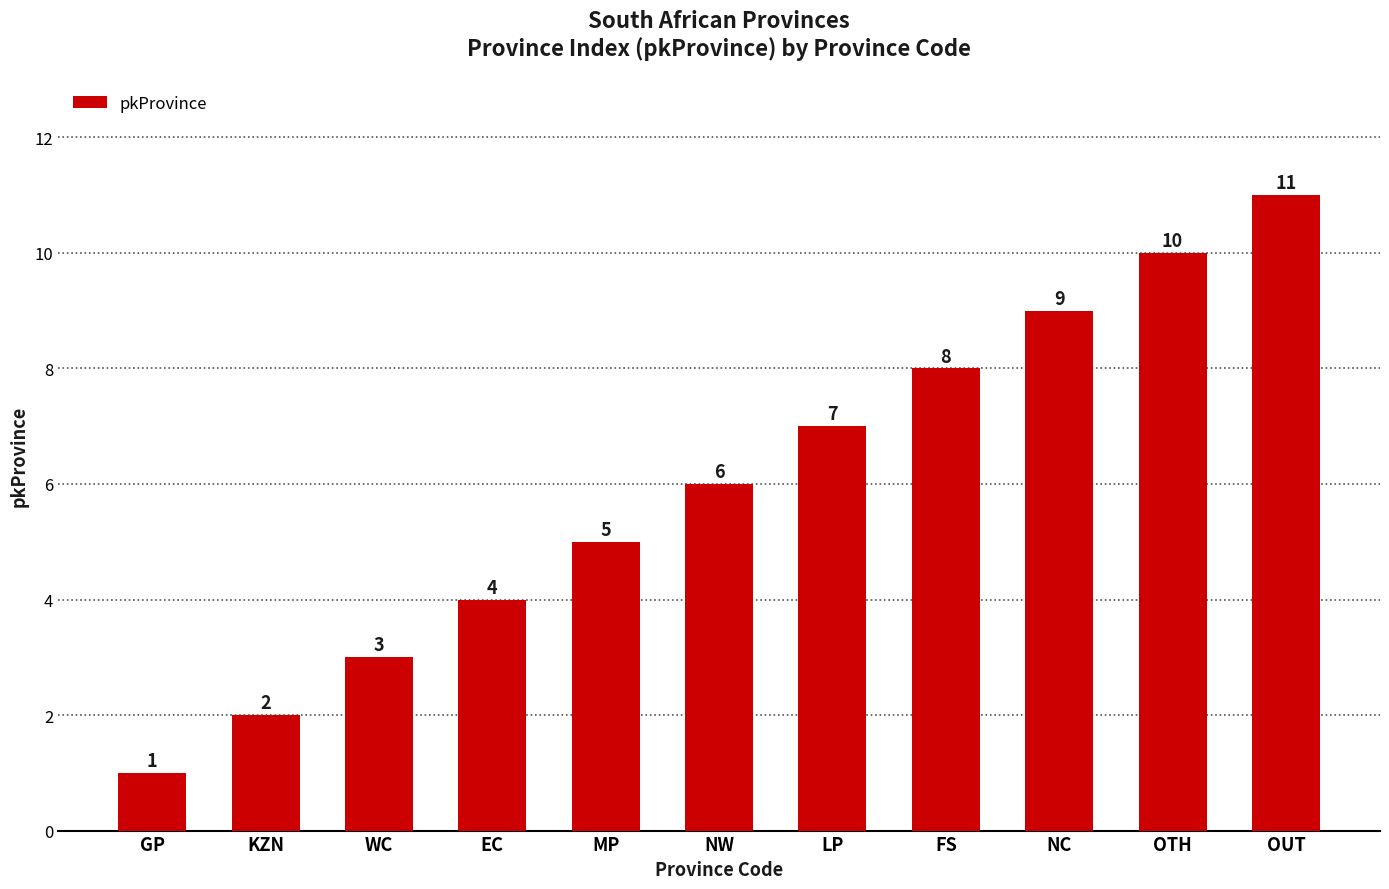

Reading left to right, transcribe all the data shown in this chart.

1	2	3	4	5	6	7	8	9	10	11